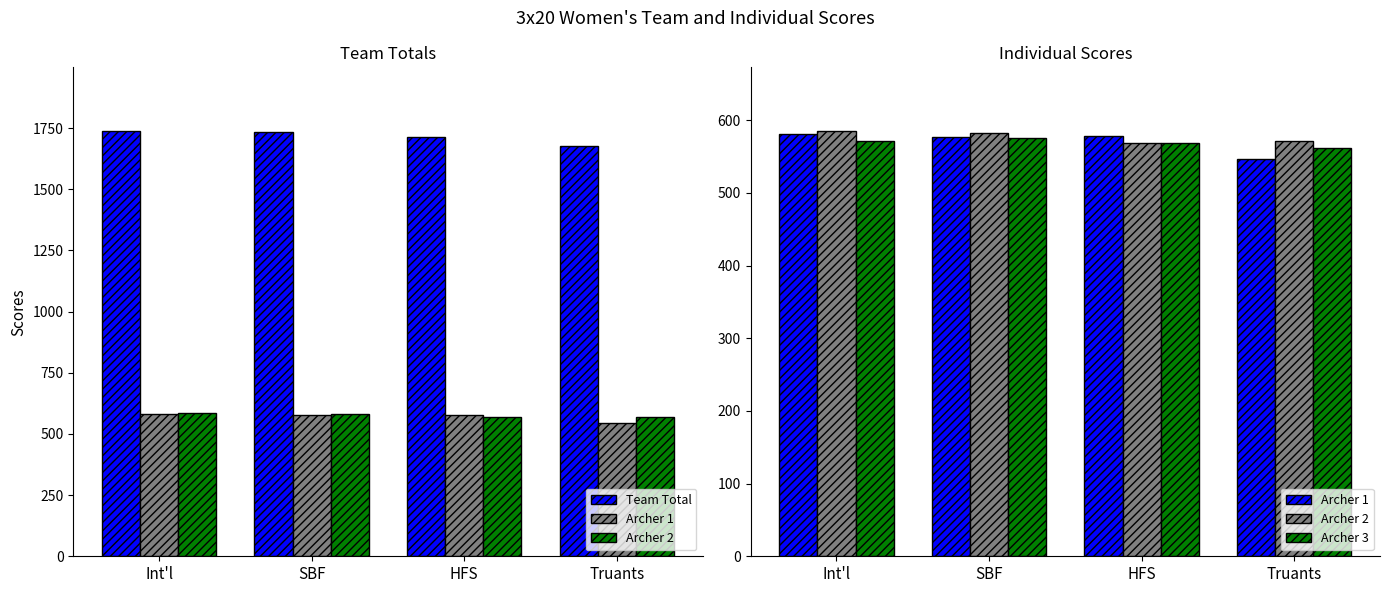

At which category does the chart reach its minimum across all series?

Truants